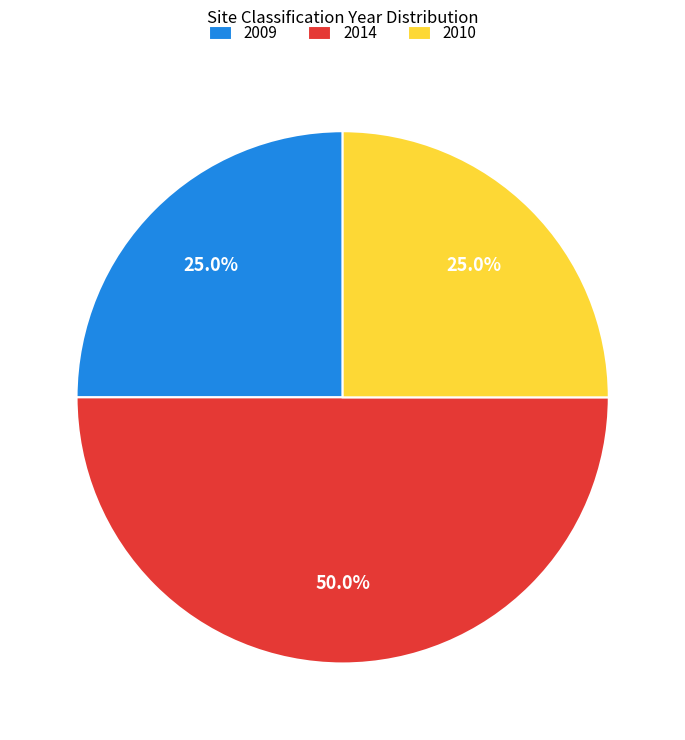

Does 2010 represent more than half of the total?

No